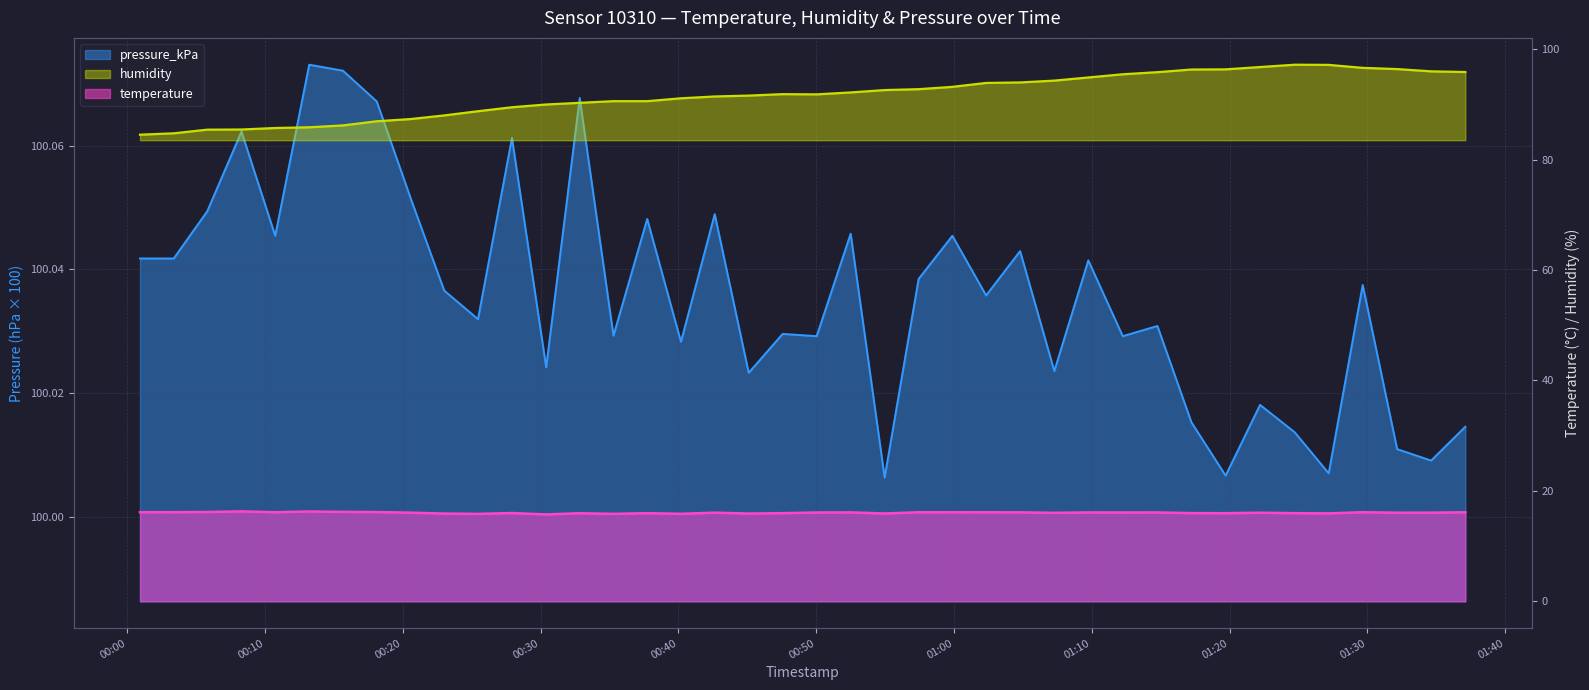

What is the minimum value for pressure_kPa?

100.0